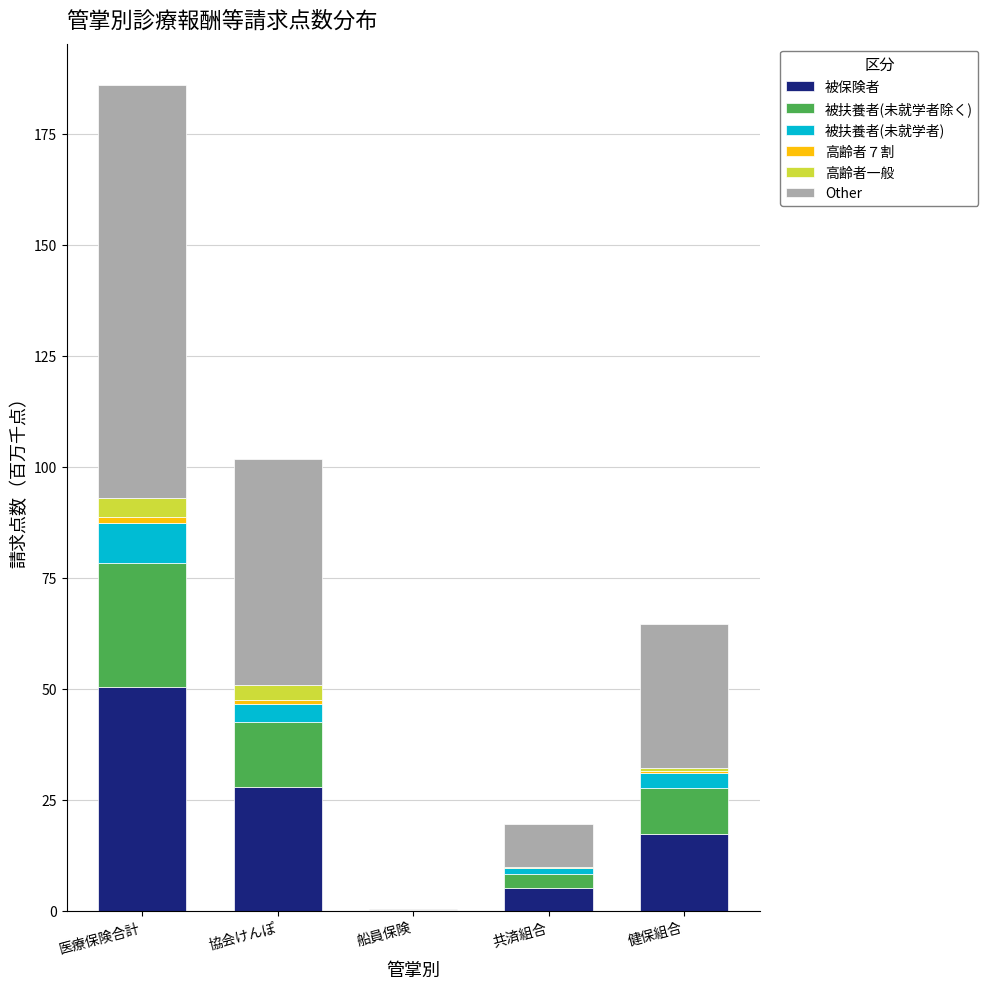

The 被保険者 series shows 34.9 at 医療保険合計. True or false?

False